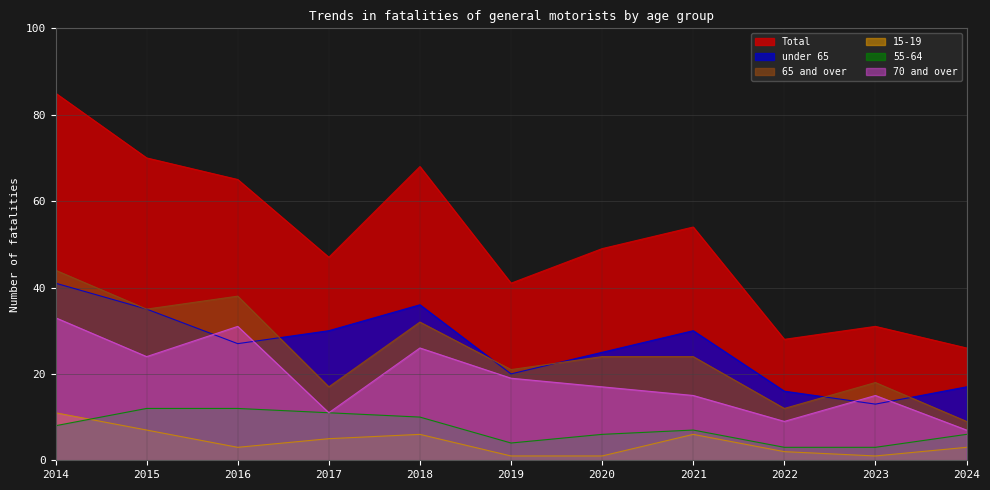

Rank the series at 2020 from highest to lowest value.

Total, under 65, 65 and over, 70 and over, 55-64, 15-19